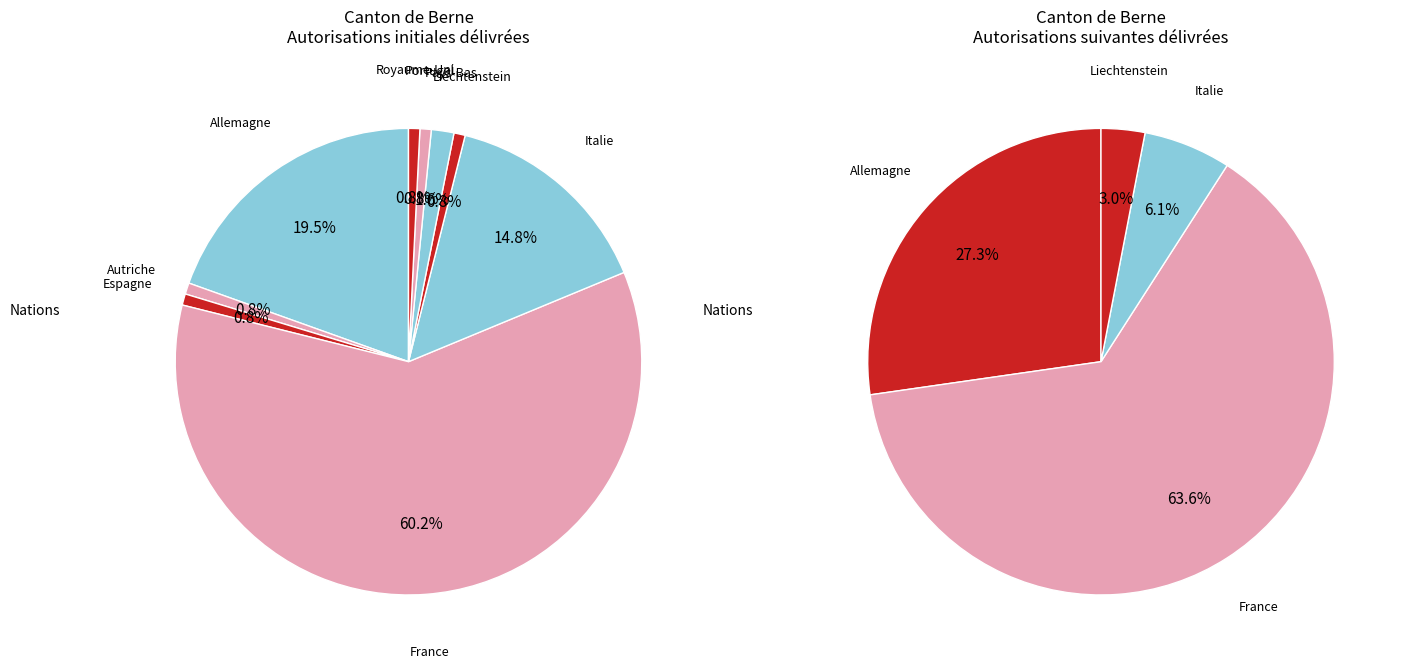

Between Espagne and Italie, which is larger?

Italie